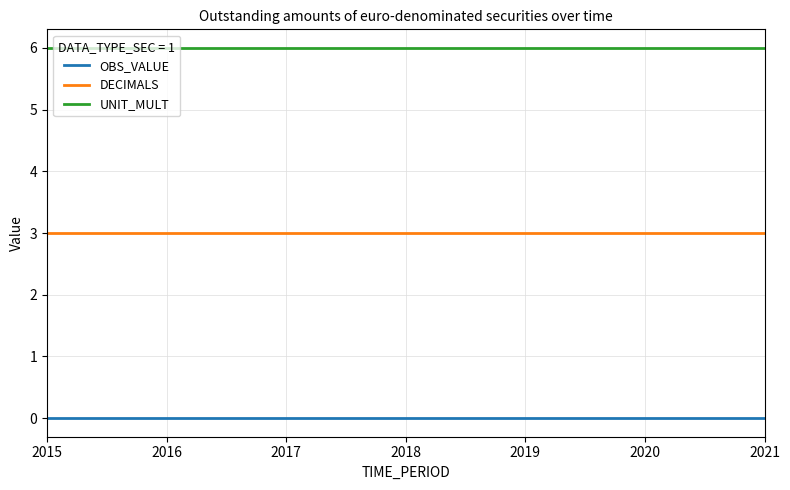

Count the number of data series in this chart.

3